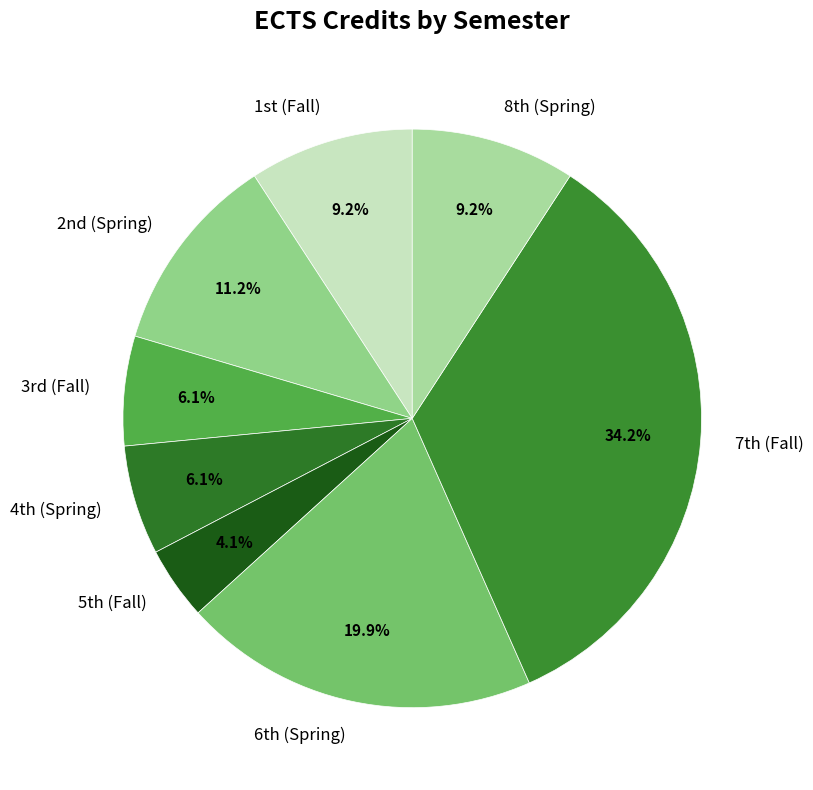

What is the smallest slice in the pie chart?

5th (Fall)